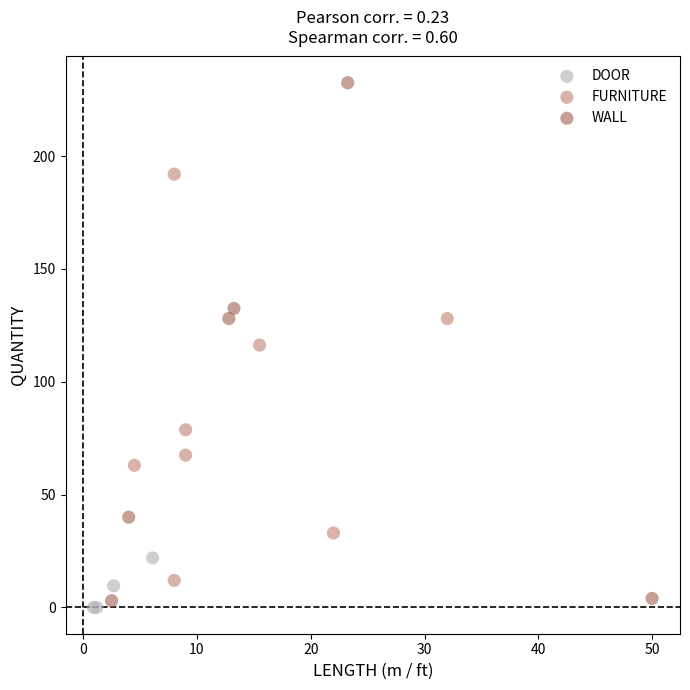

Which series has the largest Y range (max minus min)?

WALL